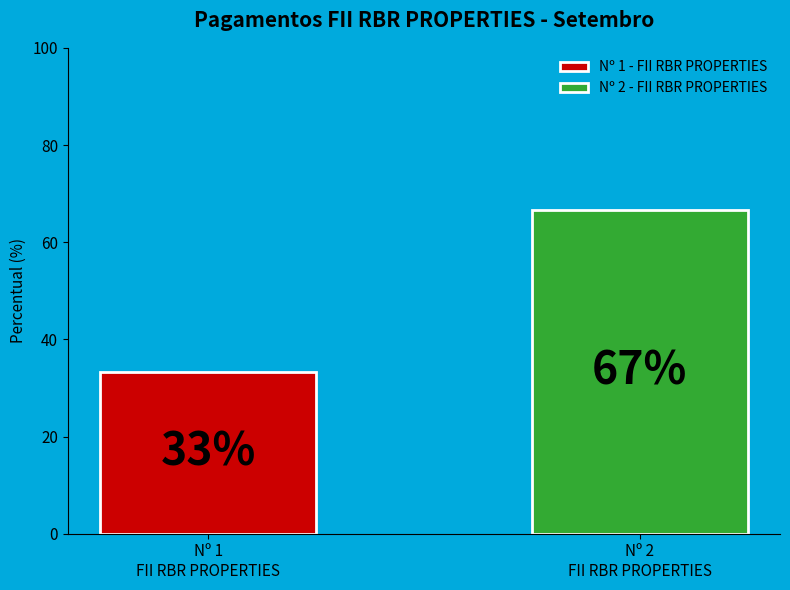

Is it true that Nº 2 - FII RBR PROPERTIES is 67% of the pie?

True